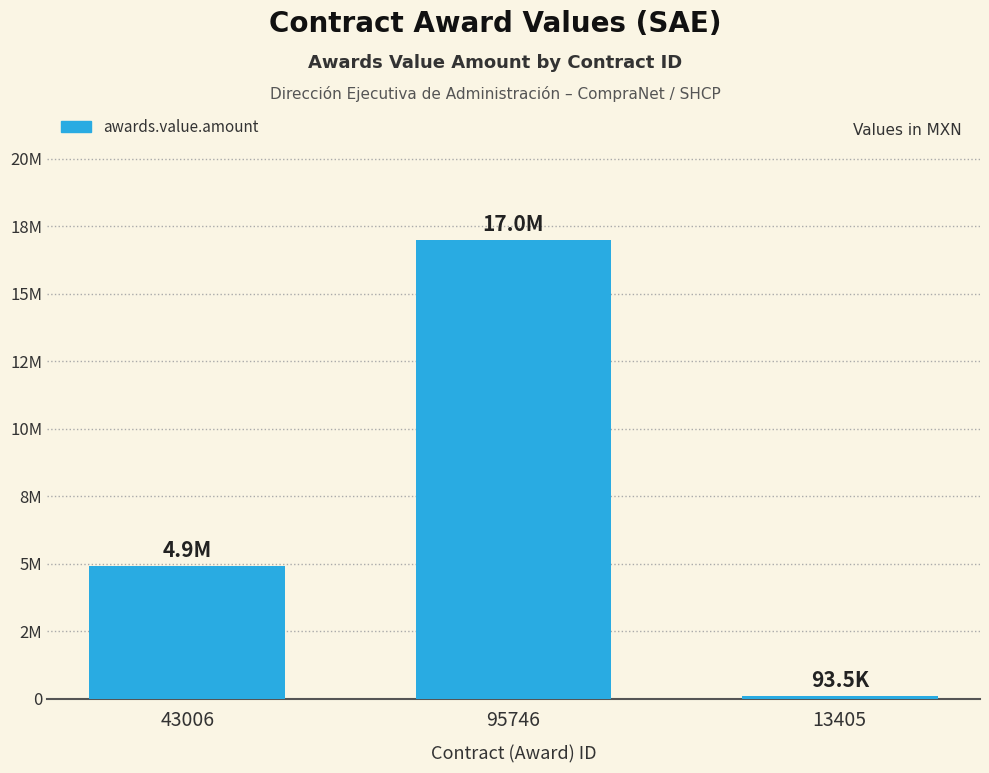

What is the ratio of the value at 43006 to the value at 13405?

52.5